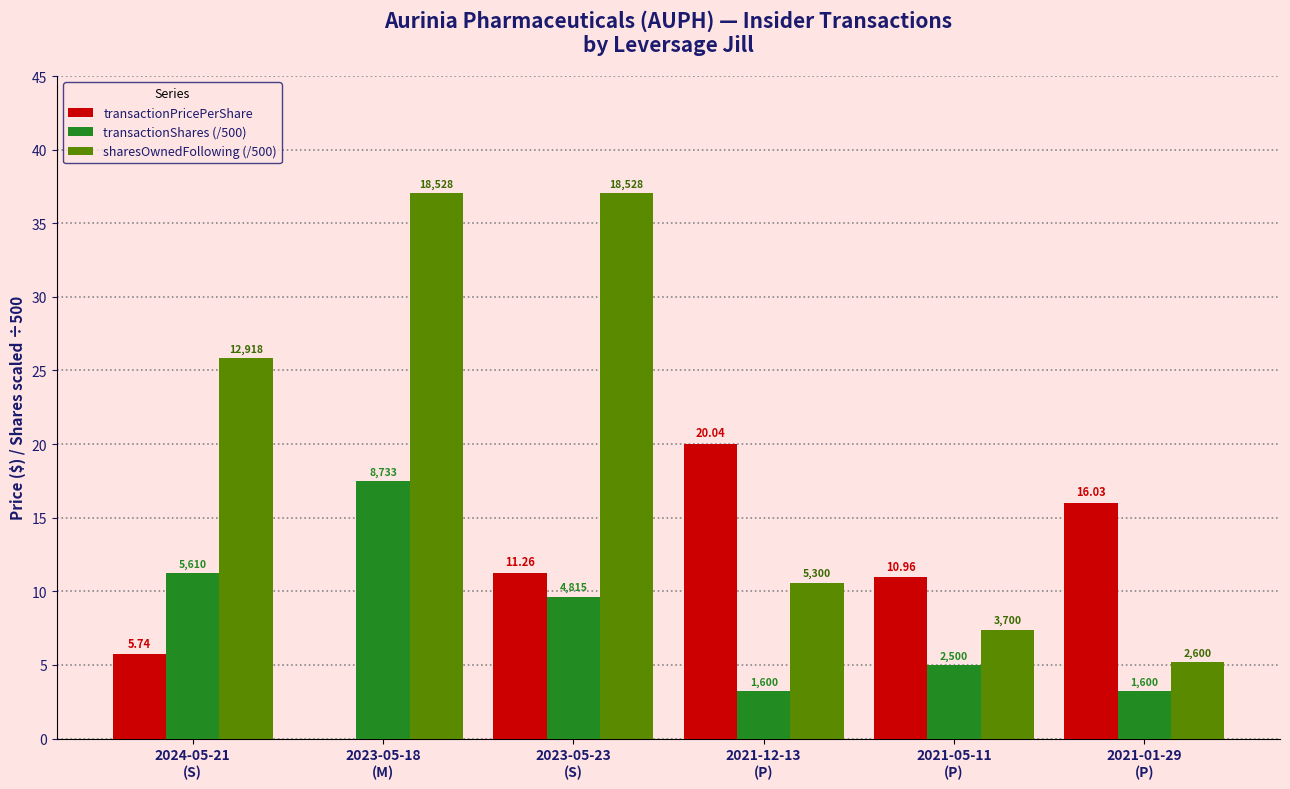

What is the difference between the maximum and minimum values in the sharesOwnedFollowing (/500) series?

31.9